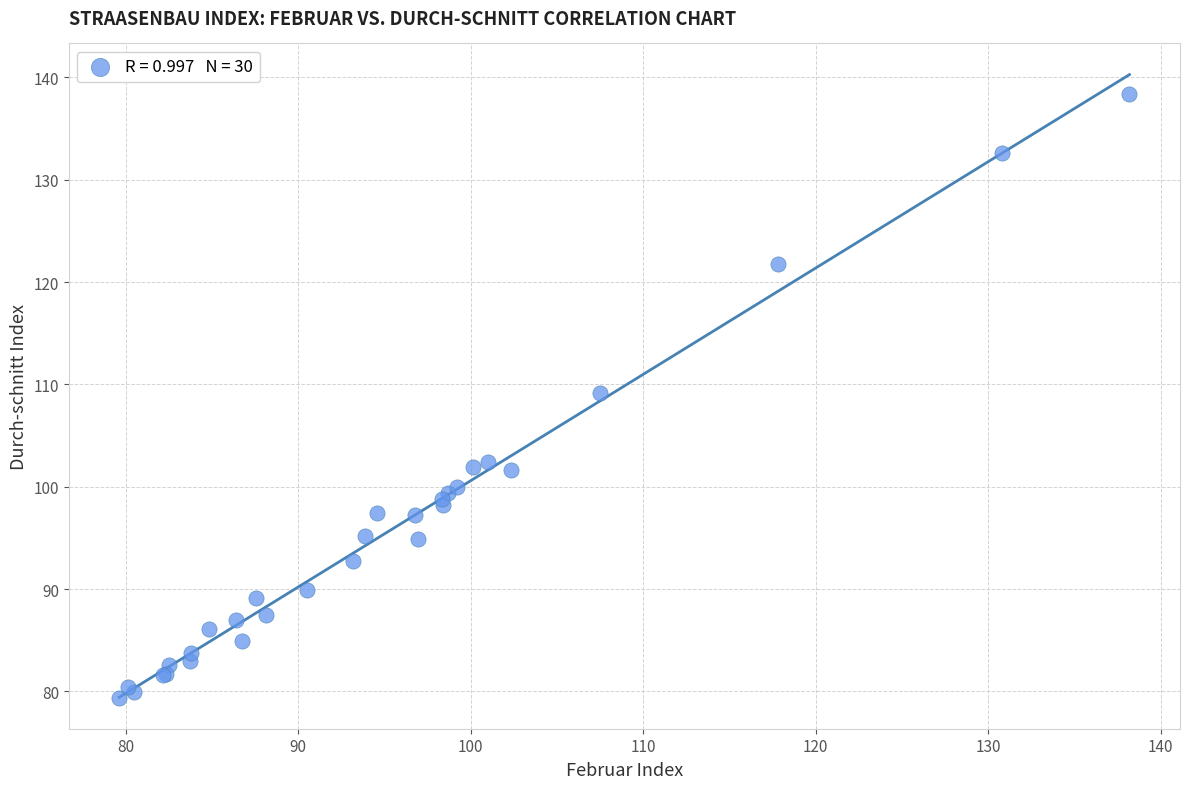

What Y value in the scatter plot is closest to 108?

109.2